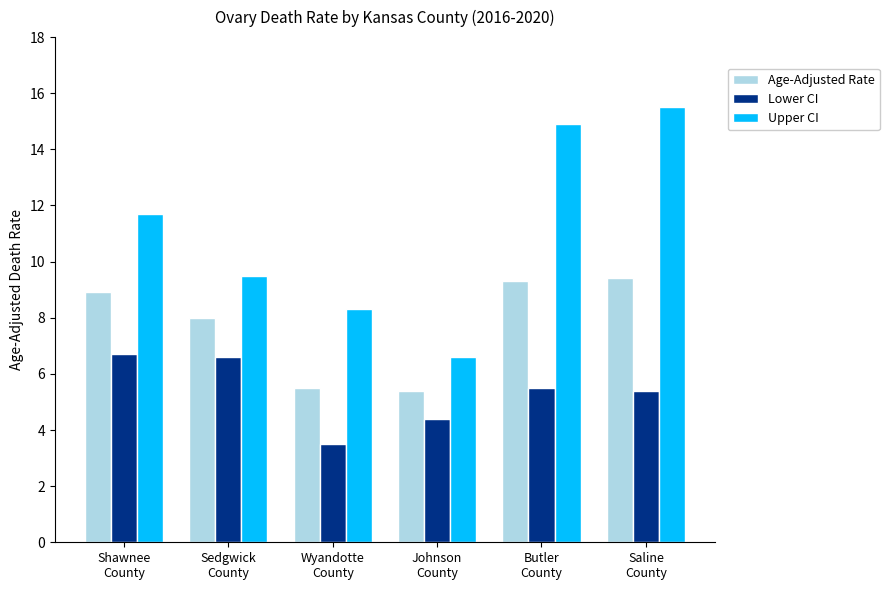

What is the difference between the highest and lowest values at Saline
County?

10.1